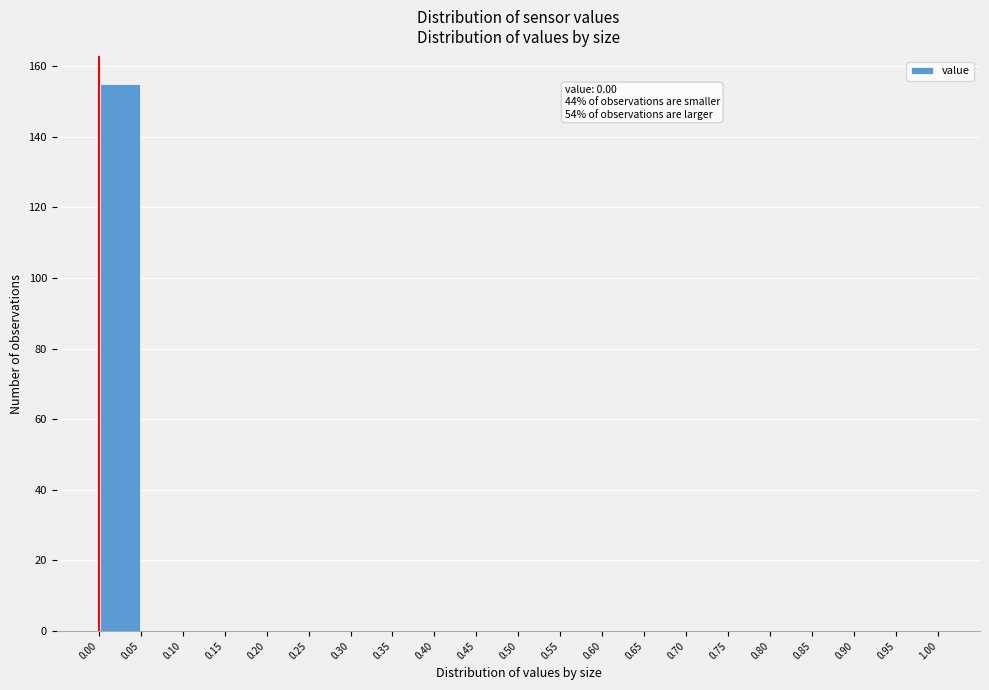

Over which range of the x-axis is the bar tallest?

0.00 to 0.05